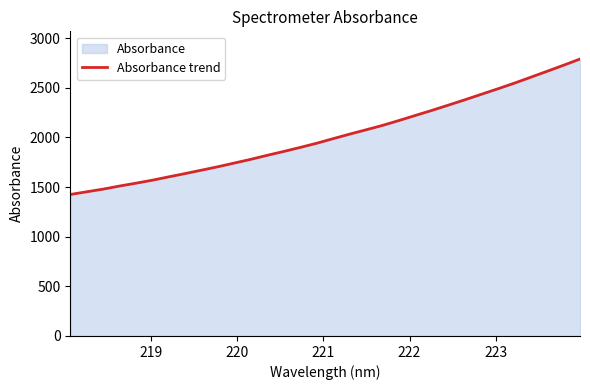

What is the difference between the maximum and minimum values?

1364.0